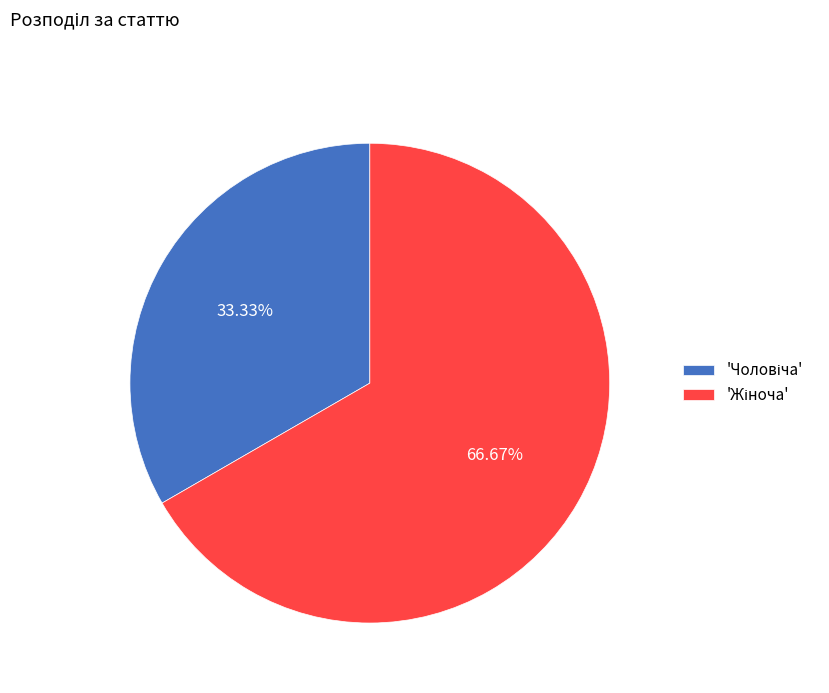

How many segments does this pie chart have?

2